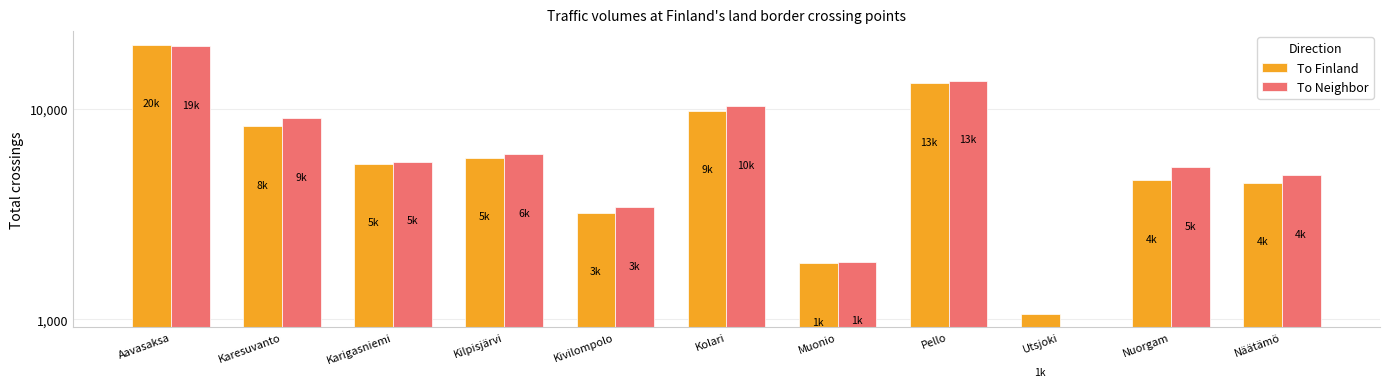

The To Neighbor series shows 1878 at Muonio. True or false?

True